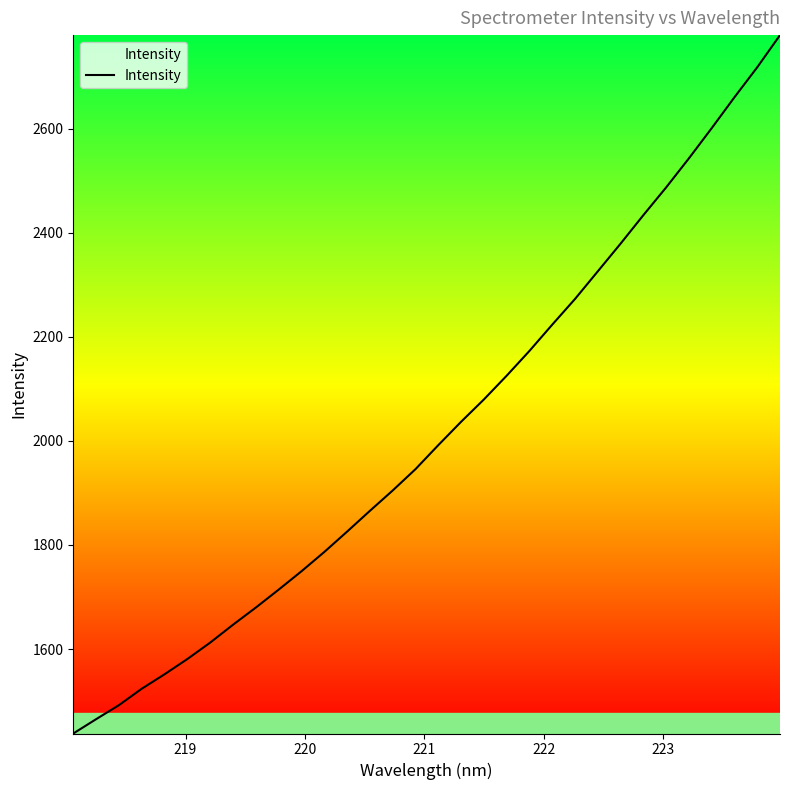

What is the smallest value displayed?

1437.8